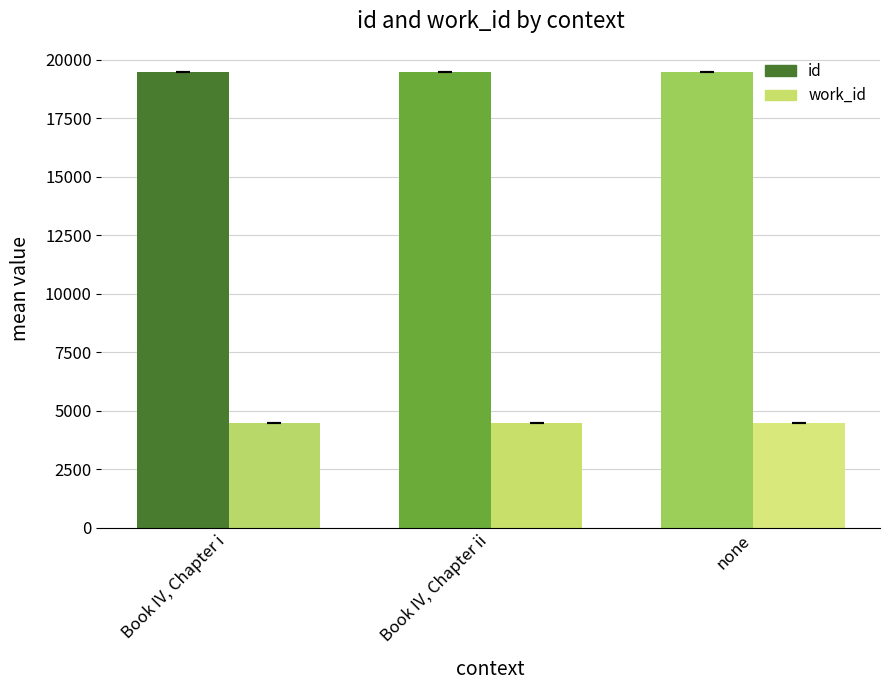

What is the maximum value for id?

19494.5